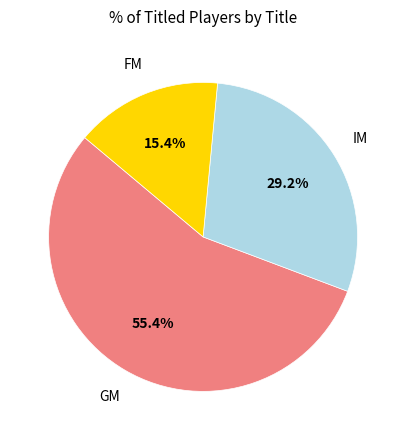

Is there any slice that represents more than half of the pie?

Yes